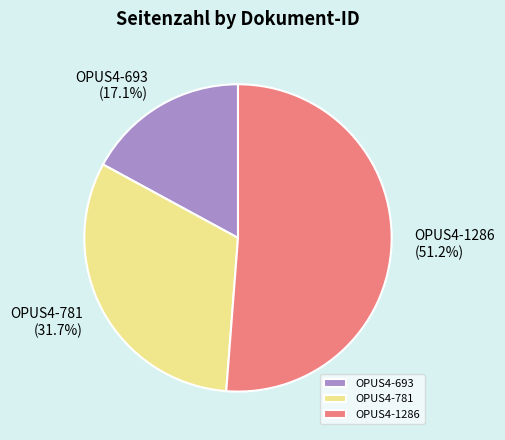

Which category accounts for the majority?

OPUS4-1286